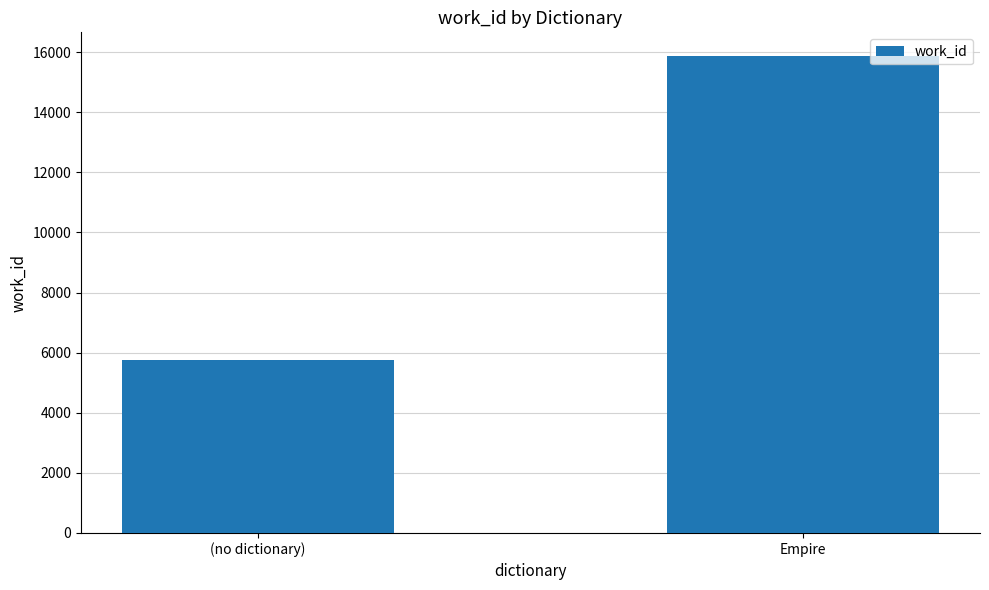

Which has a higher value, Empire or (no dictionary)?

Empire